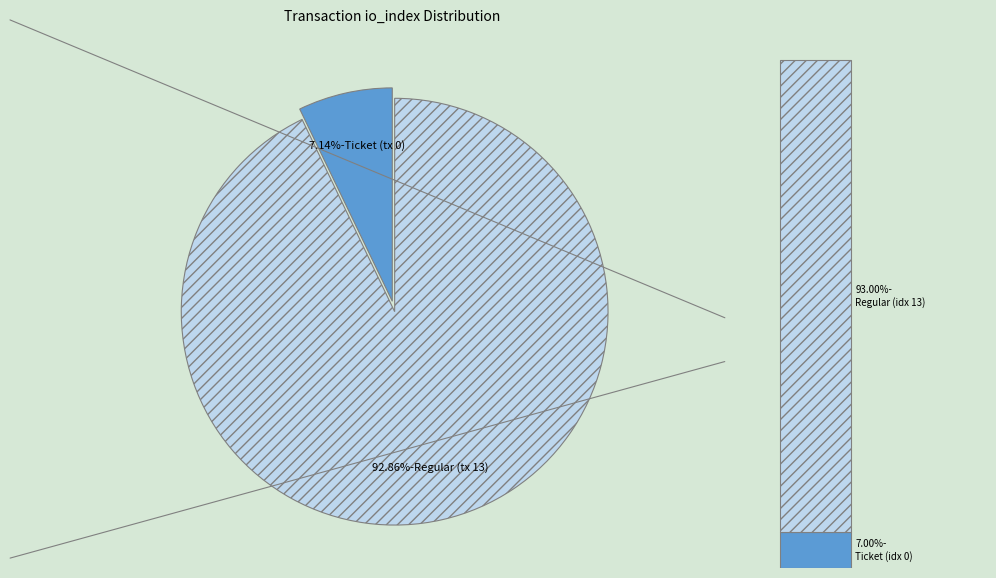

How many segments does this pie chart have?

2